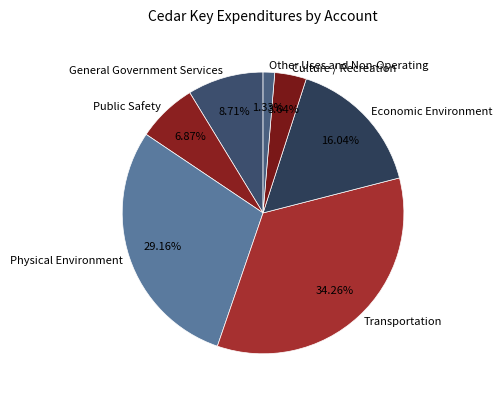

Is it true that Public Safety is 7% of the pie?

True